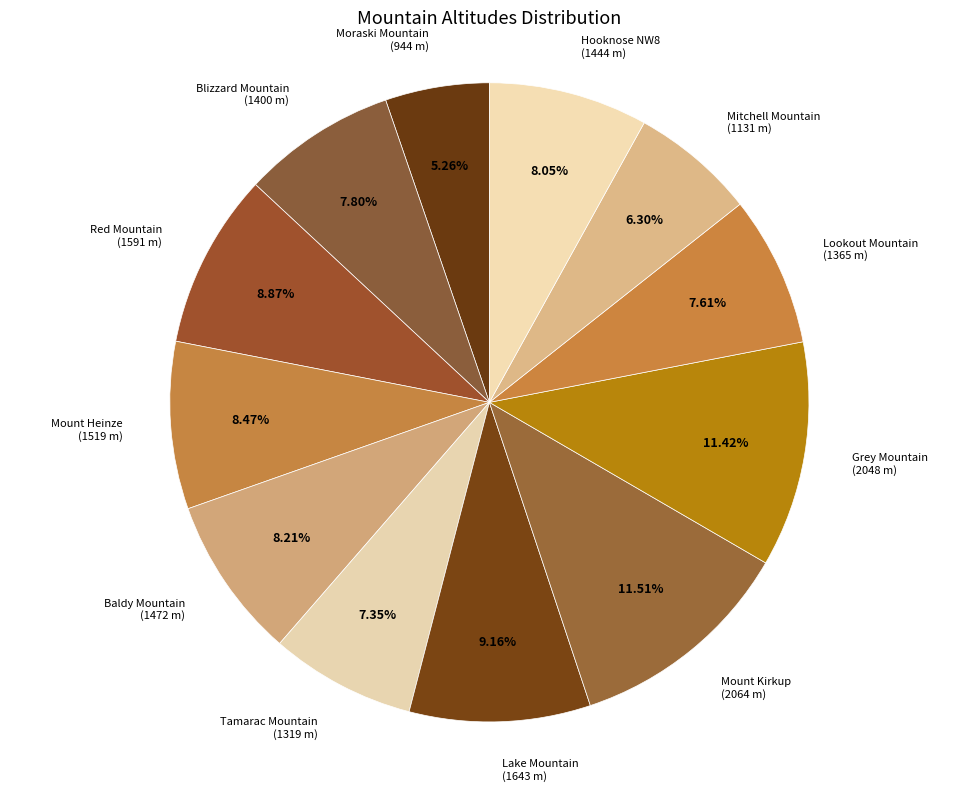

Count the number of slices in the pie.

12